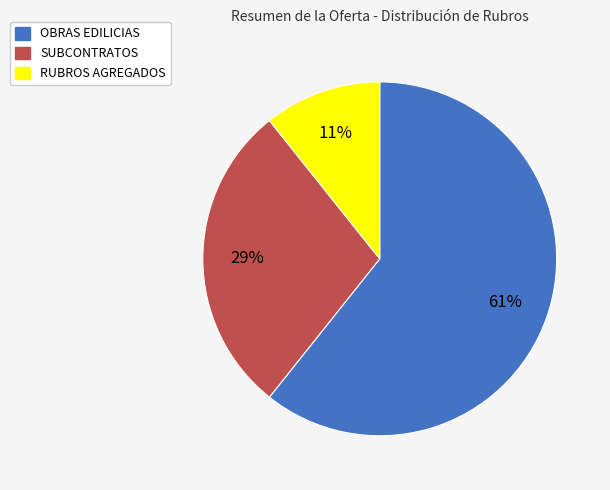

How many slices are in this pie chart?

3